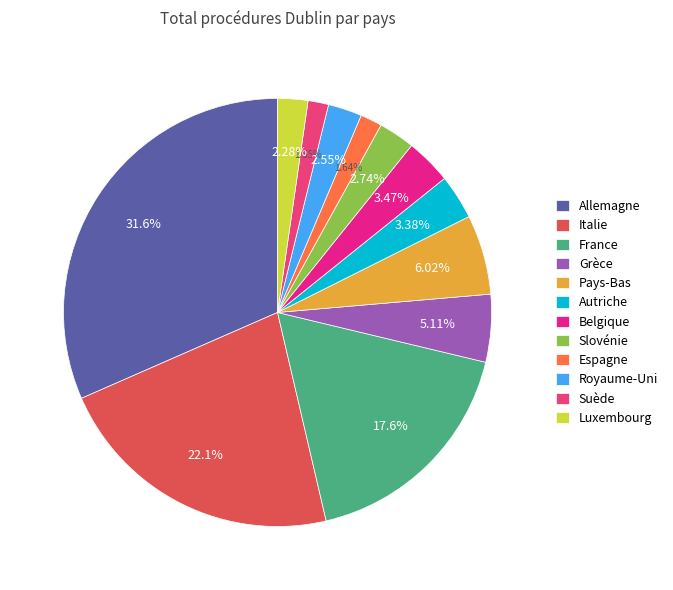

To the nearest percent, what is the combined percentage of Royaume-Uni and Grèce?

8%